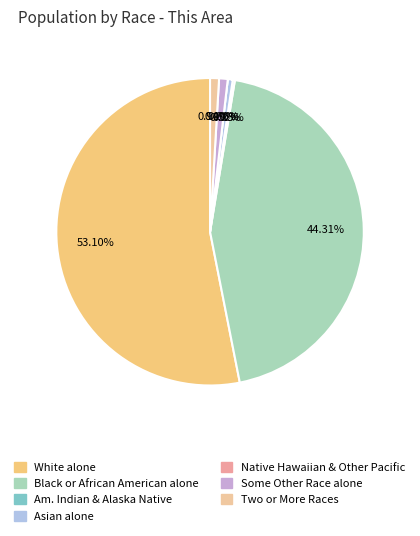

What is the change in value from White alone to Asian alone?

-1627